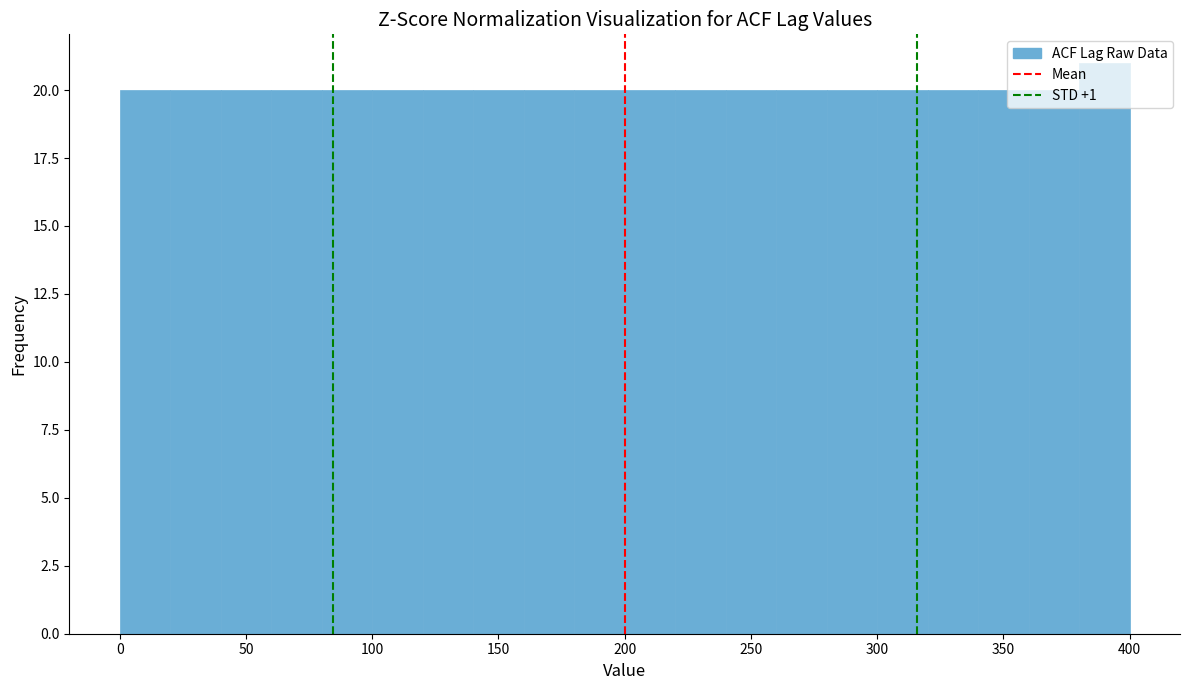

Reading left to right, transcribe this chart: for each bar, give the range it covers on the x-axis and its height. The values are not printed on the chart, so give them approximately, as read against the axis.

0 to 20: 20
20 to 40: 20
40 to 60: 20
60 to 80: 20
80 to 100: 20
100 to 120: 20
120 to 140: 20
140 to 160: 20
160 to 180: 20
180 to 200: 20
200 to 220: 20
220 to 240: 20
240 to 260: 20
260 to 280: 20
280 to 300: 20
300 to 320: 20
320 to 340: 20
340 to 360: 20
360 to 380: 20
380 to 400: 21